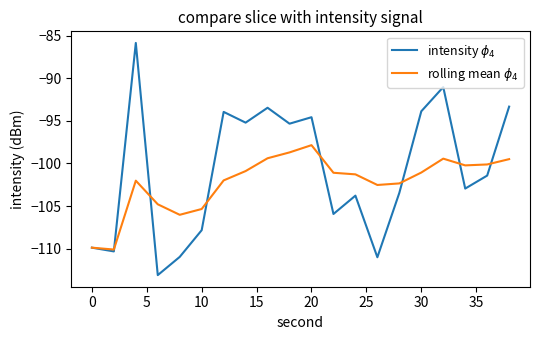

What is the smallest value displayed?

-113.1